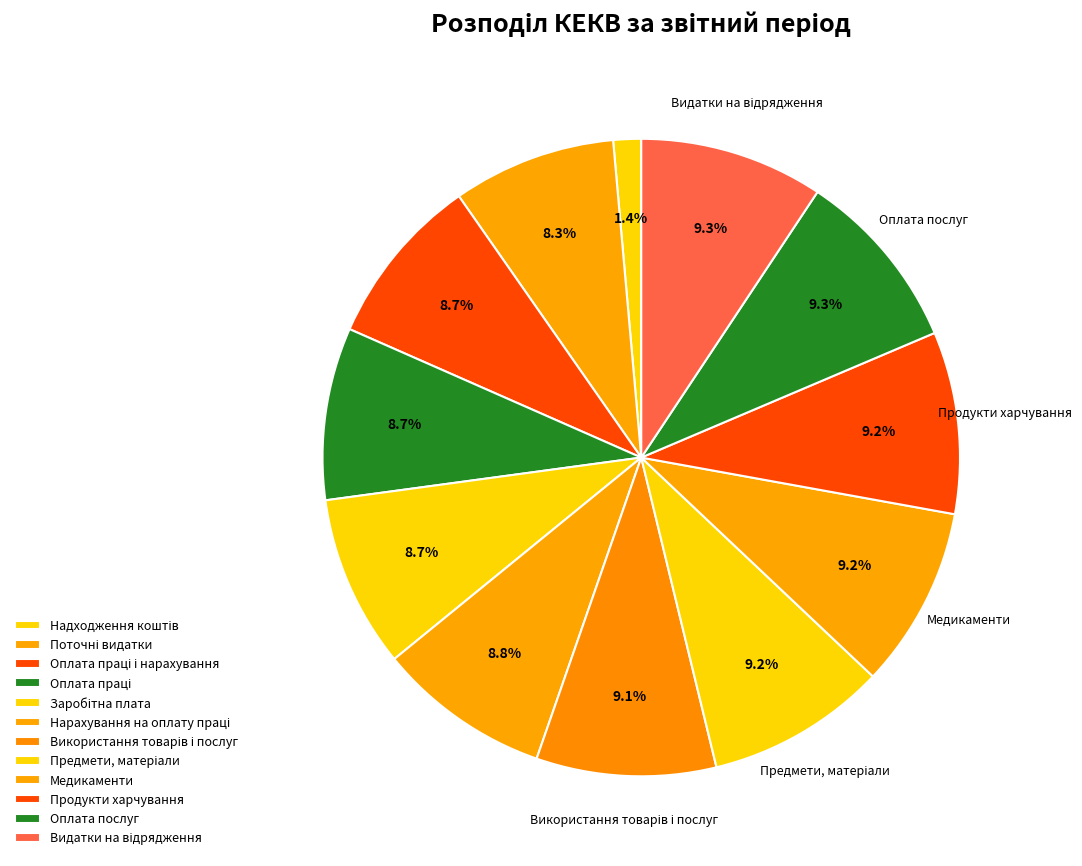

What percentage do Видатки на відрядження and Предмети, матеріали together represent?

18.5%